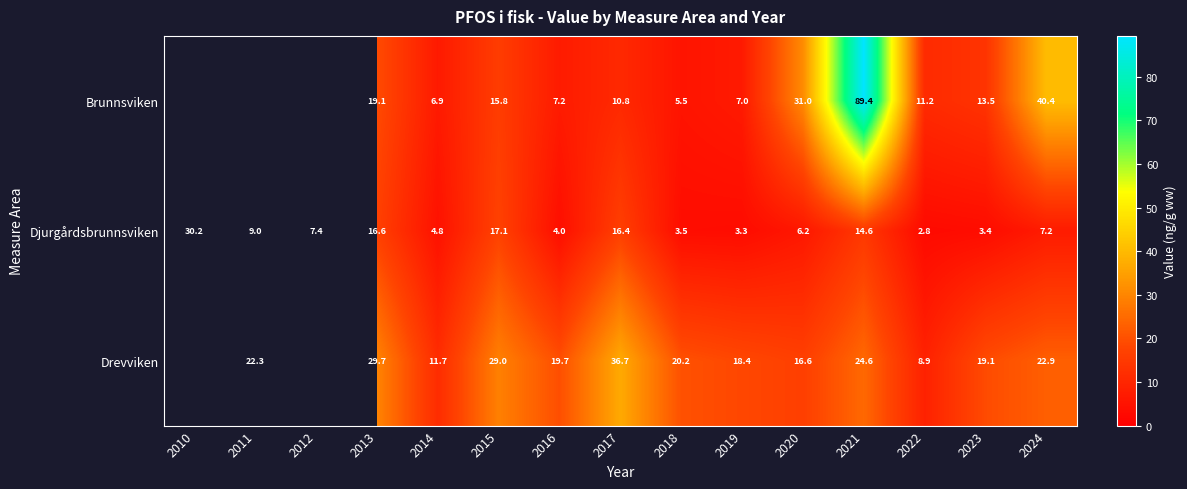

Which series changed the most between 2021 and 2023?

Brunnsviken